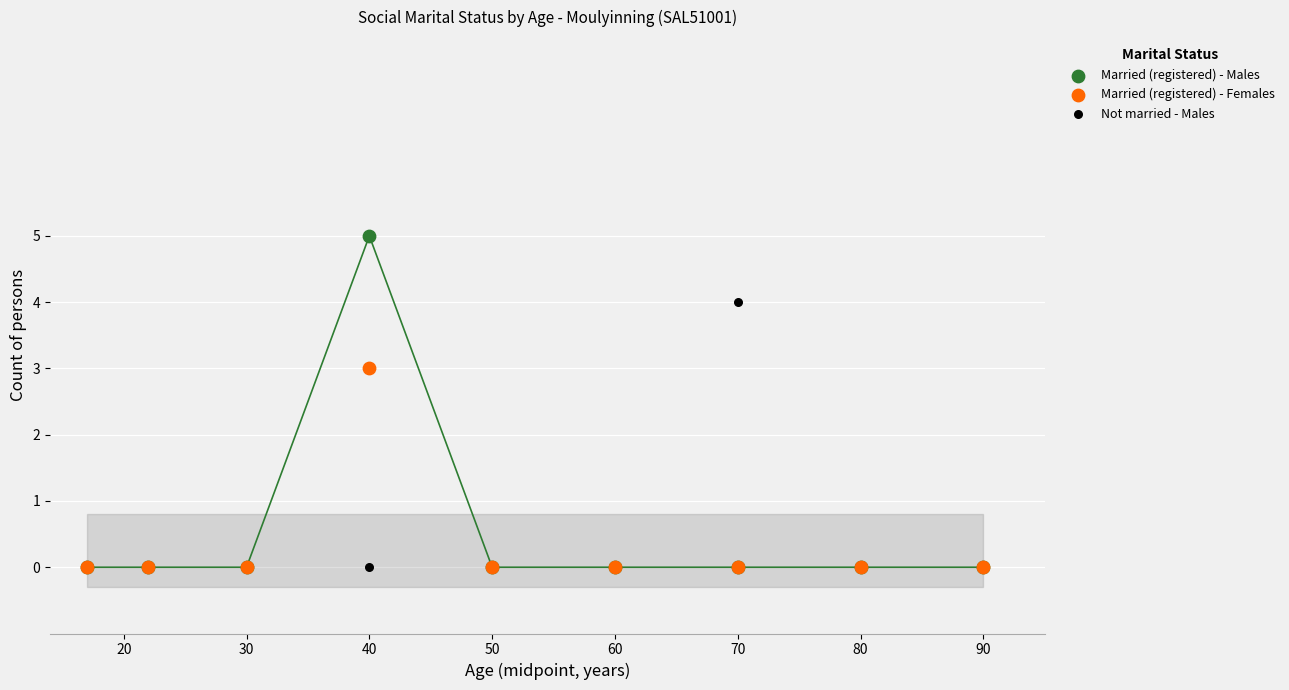

Across all series, what Y value is closest to 2?

3